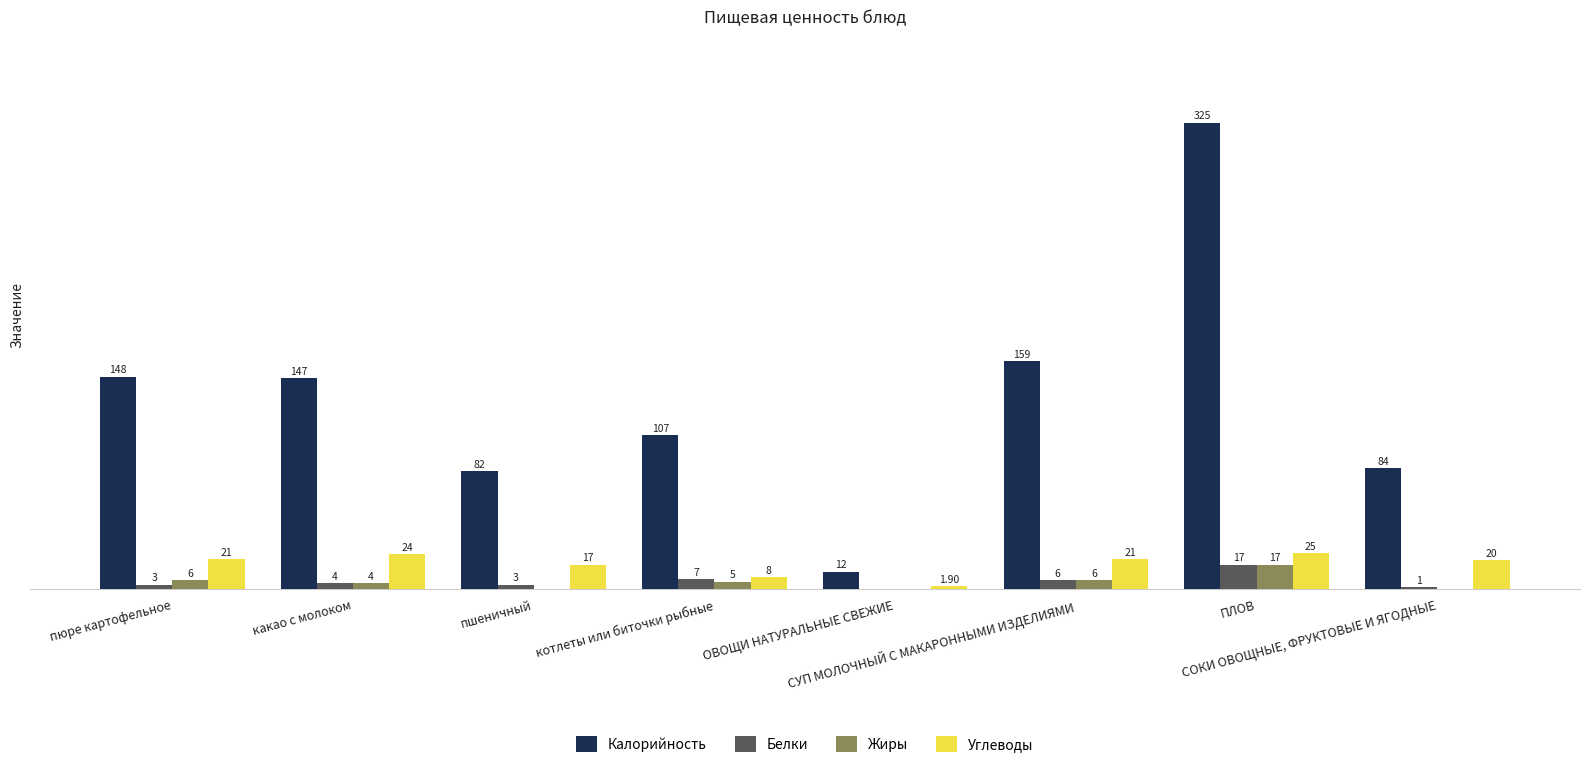

Which series has the largest total across all categories?

Калорийность